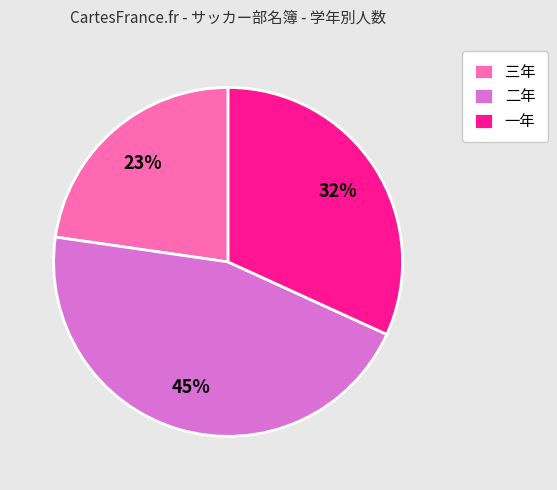

Does any single category account for the majority?

No